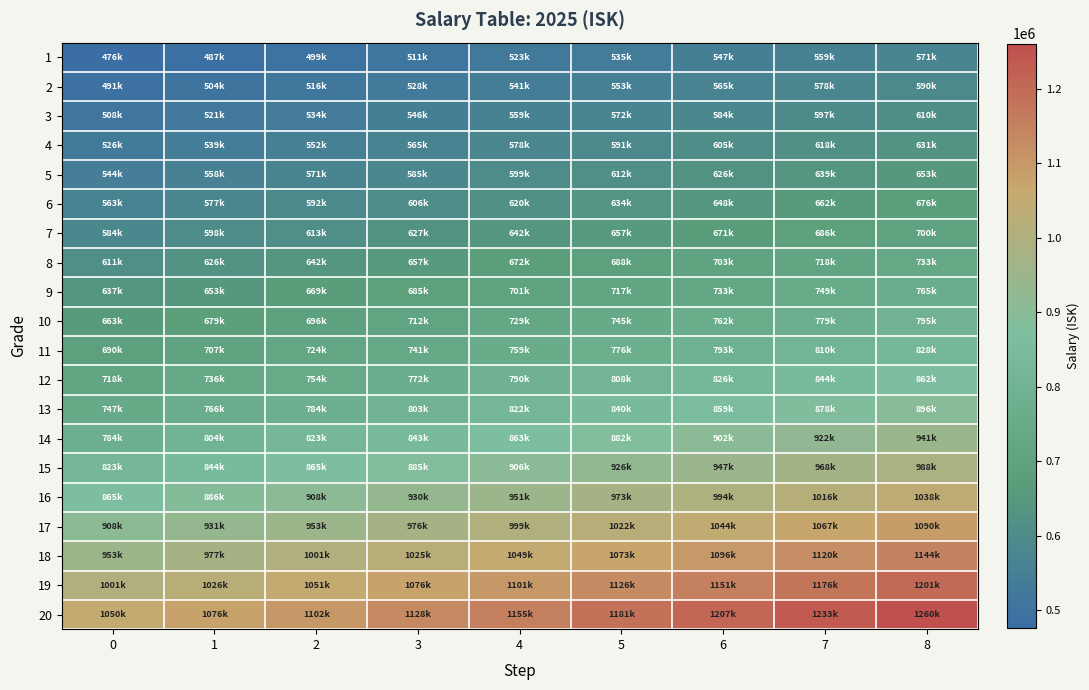

How many distinct data groups are displayed?

20